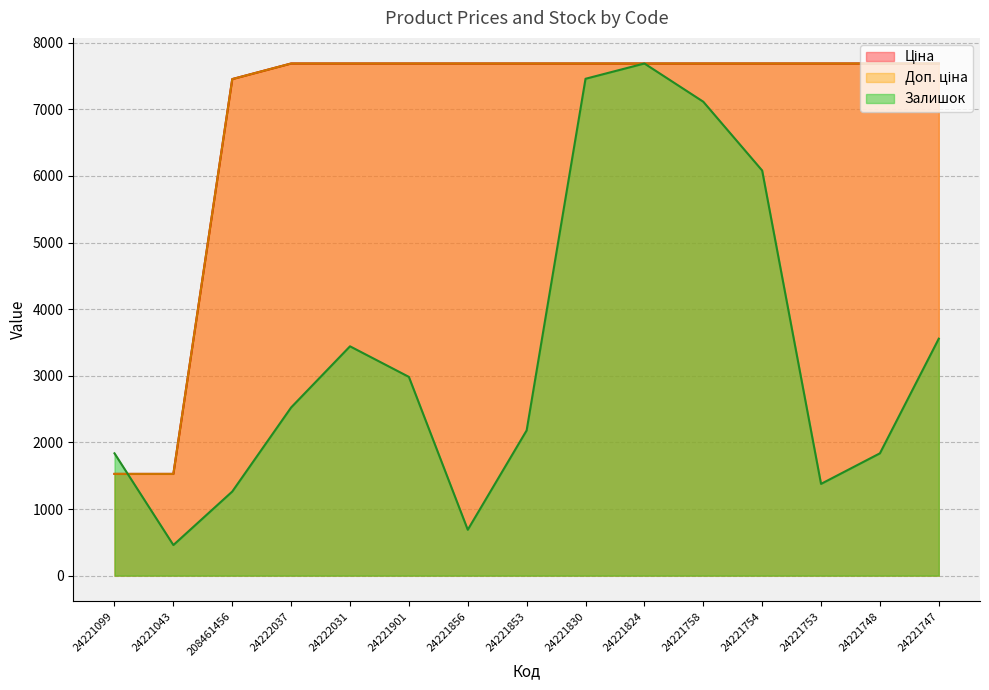

What is the label of the 12th point from the right?

24222037